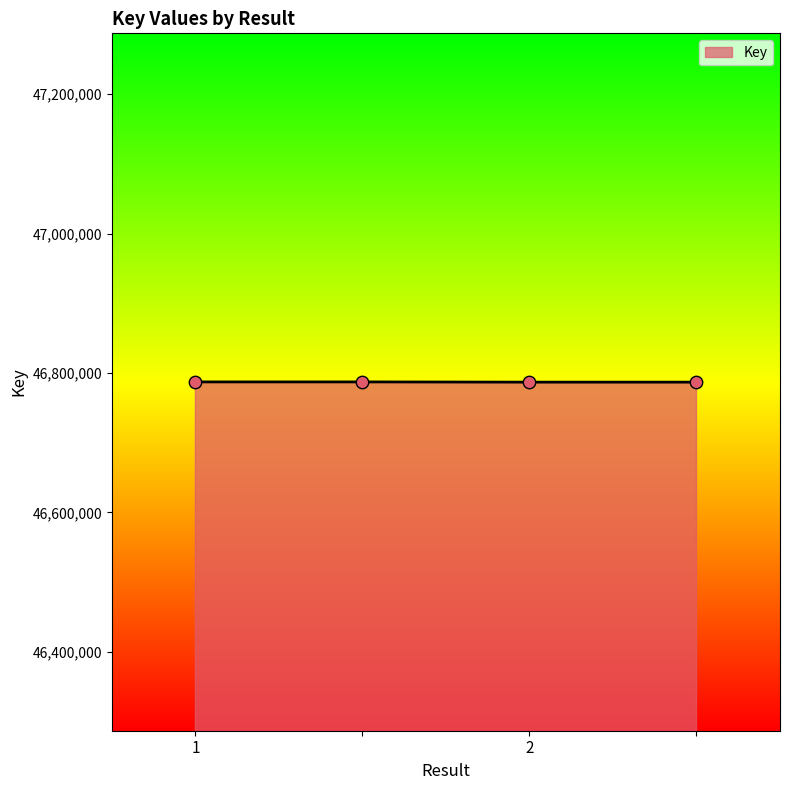

What is the average value?

46786958